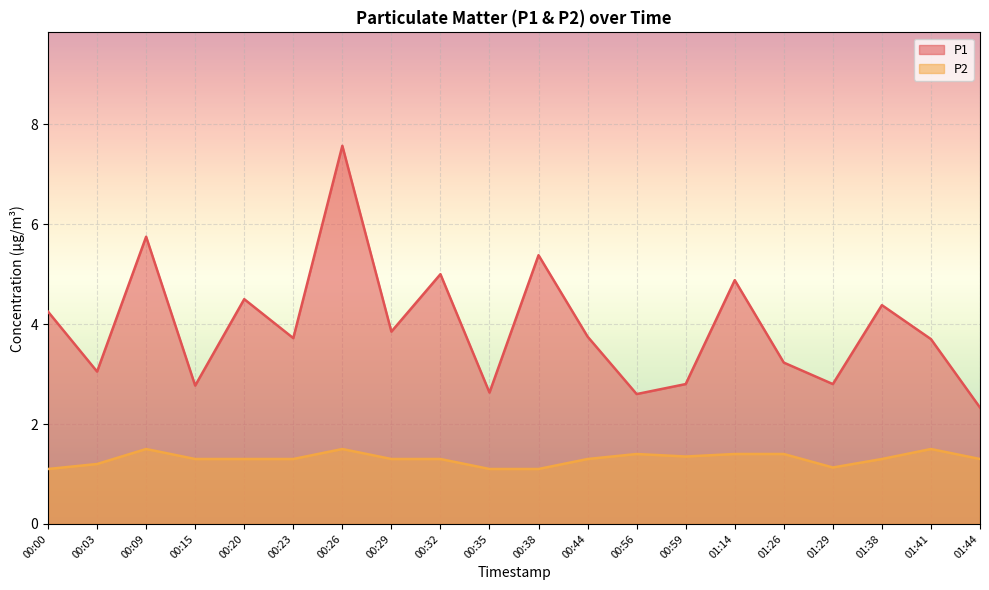

Which has a higher value, 00:32 or 00:59?

00:32